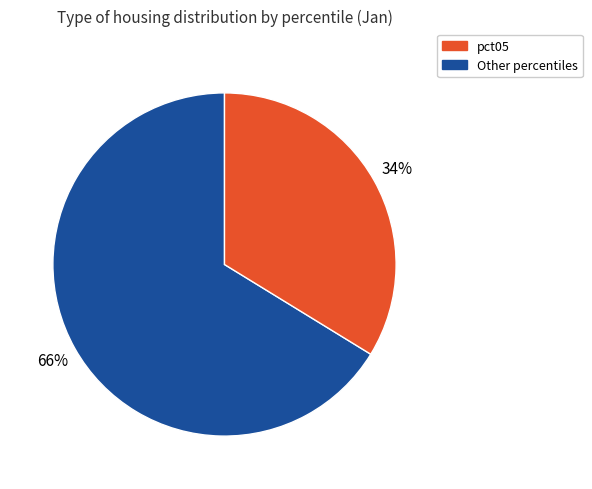

Does any single category account for the majority?

Yes